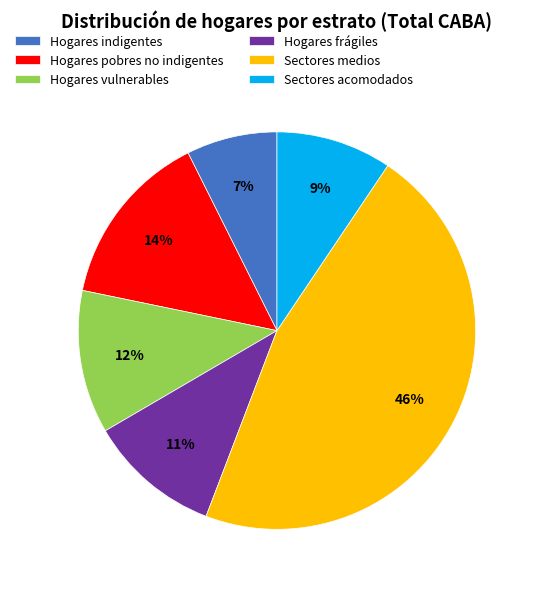

Is the sum of Hogares frágiles and Hogares vulnerables greater than half?

No